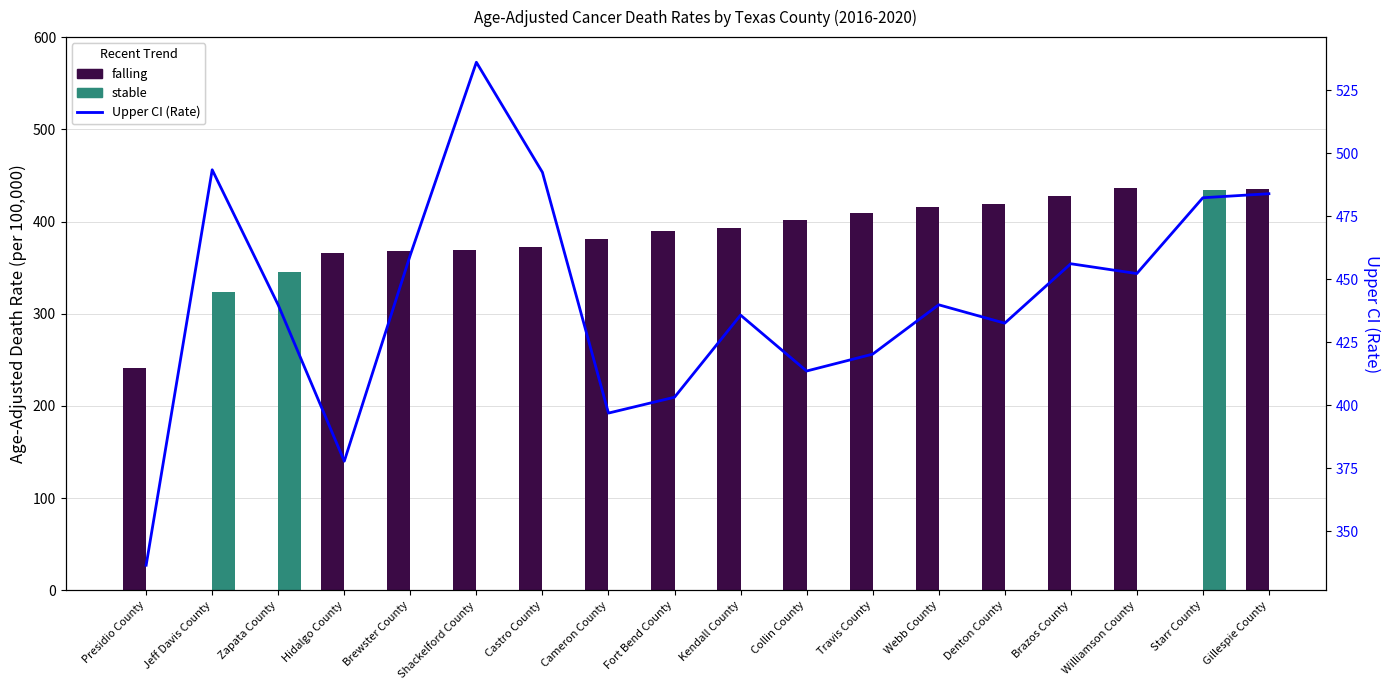

What is the smallest value displayed?

336.5